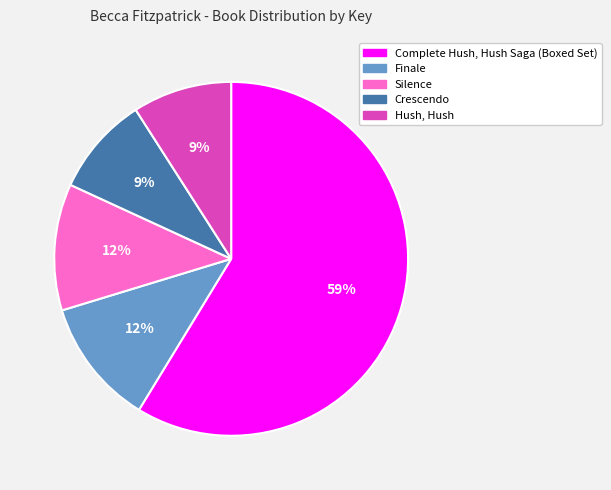

What is the largest slice in the pie chart?

Complete Hush, Hush Saga (Boxed Set)